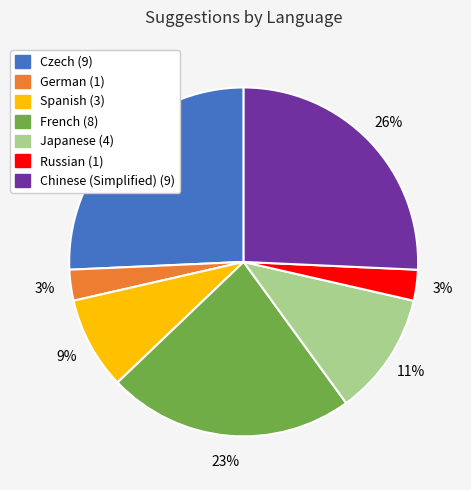

Is there a majority slice in this chart?

No